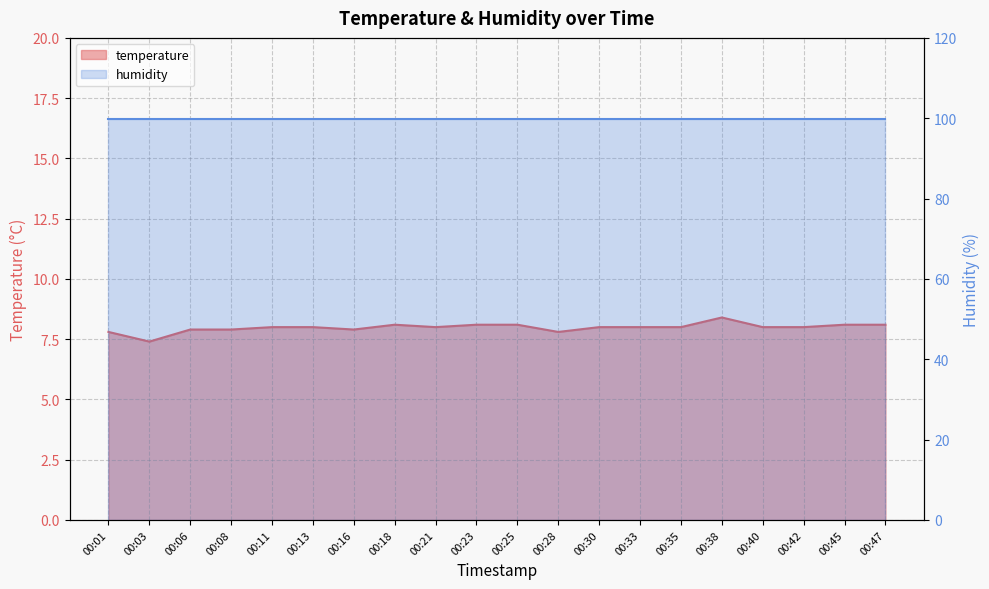

List the labels in order of value, largest first.

00:38, 00:18, 00:23, 00:25, 00:45, 00:47, 00:11, 00:13, 00:21, 00:30, 00:33, 00:35, 00:40, 00:42, 00:06, 00:08, 00:16, 00:01, 00:28, 00:03